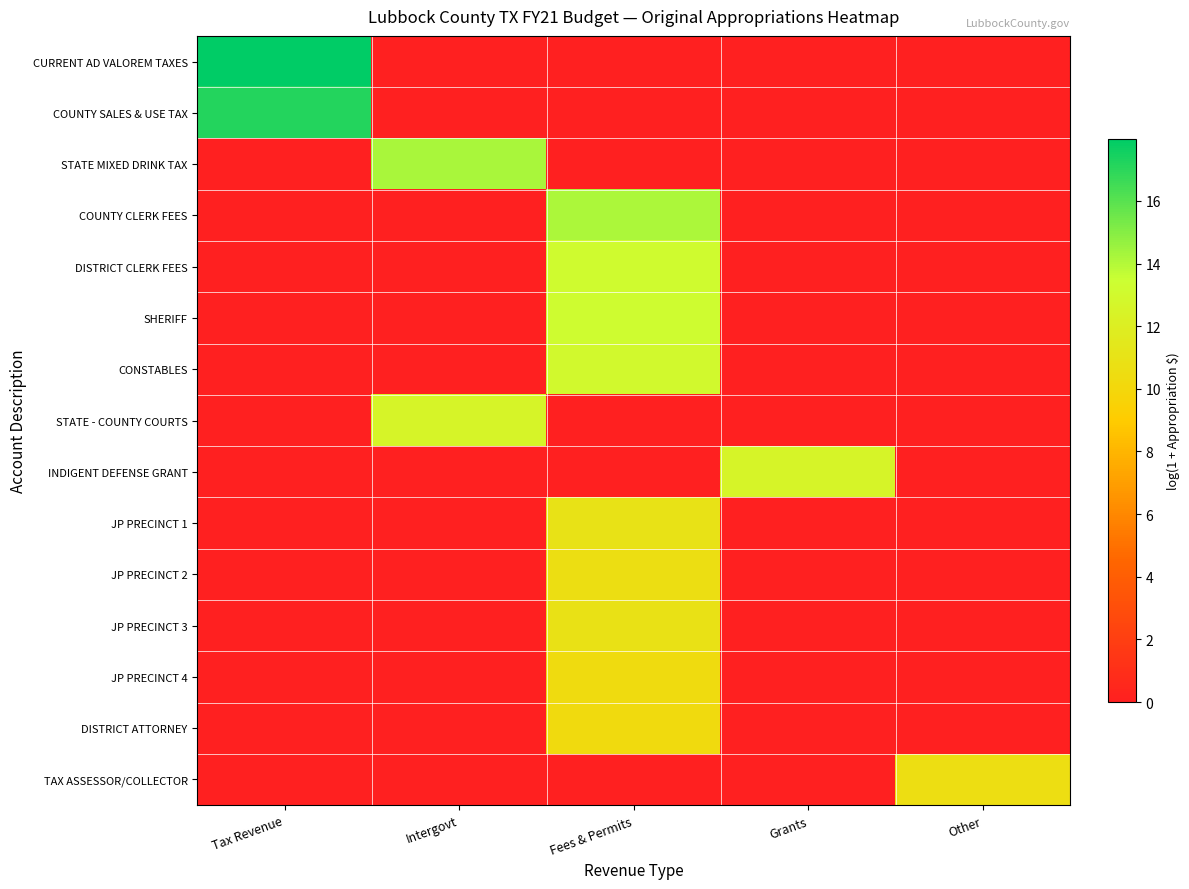

Which series has the largest total across all categories?

CURRENT AD VALOREM TAXES